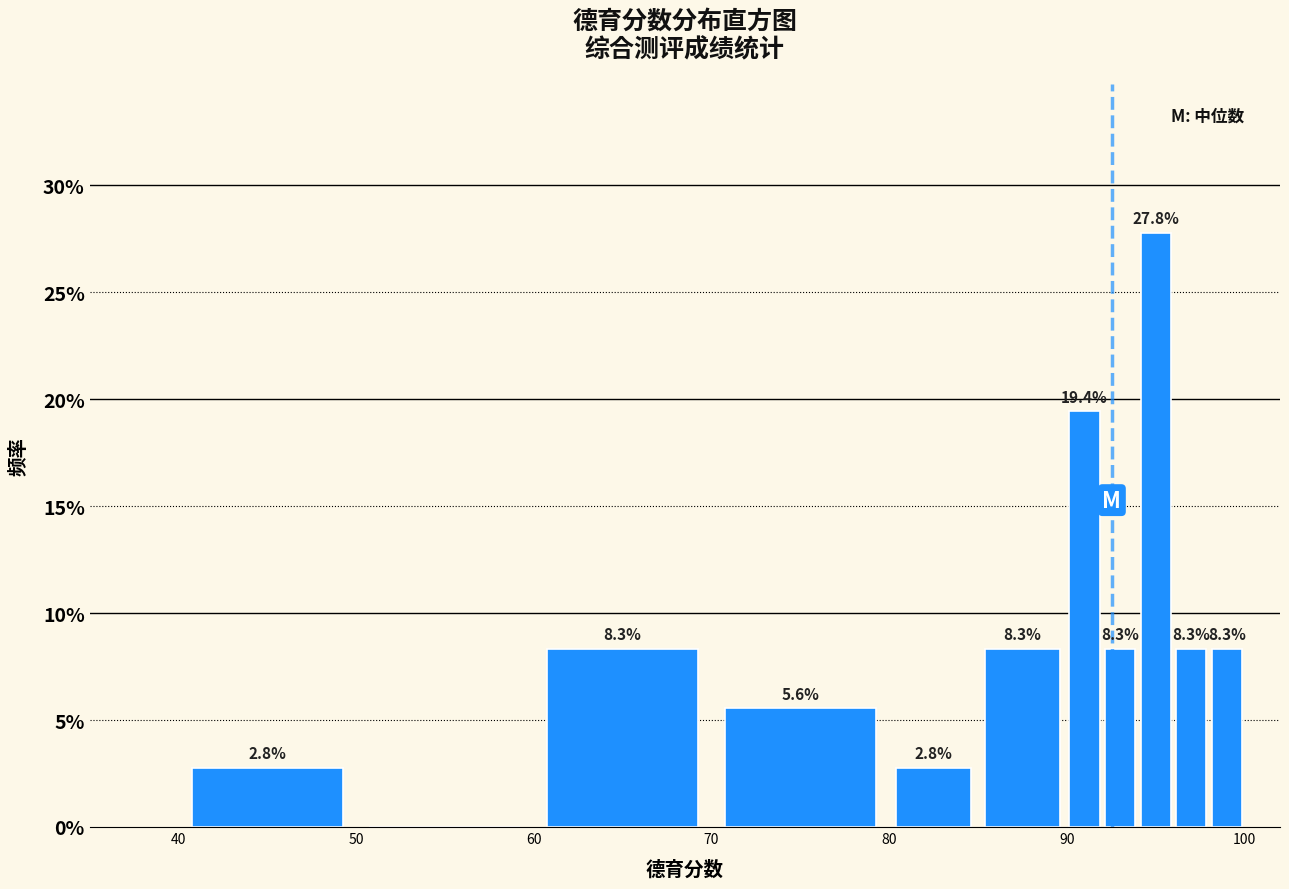

Read against the x-axis, roughly where is the centre of the tallest bar?

95